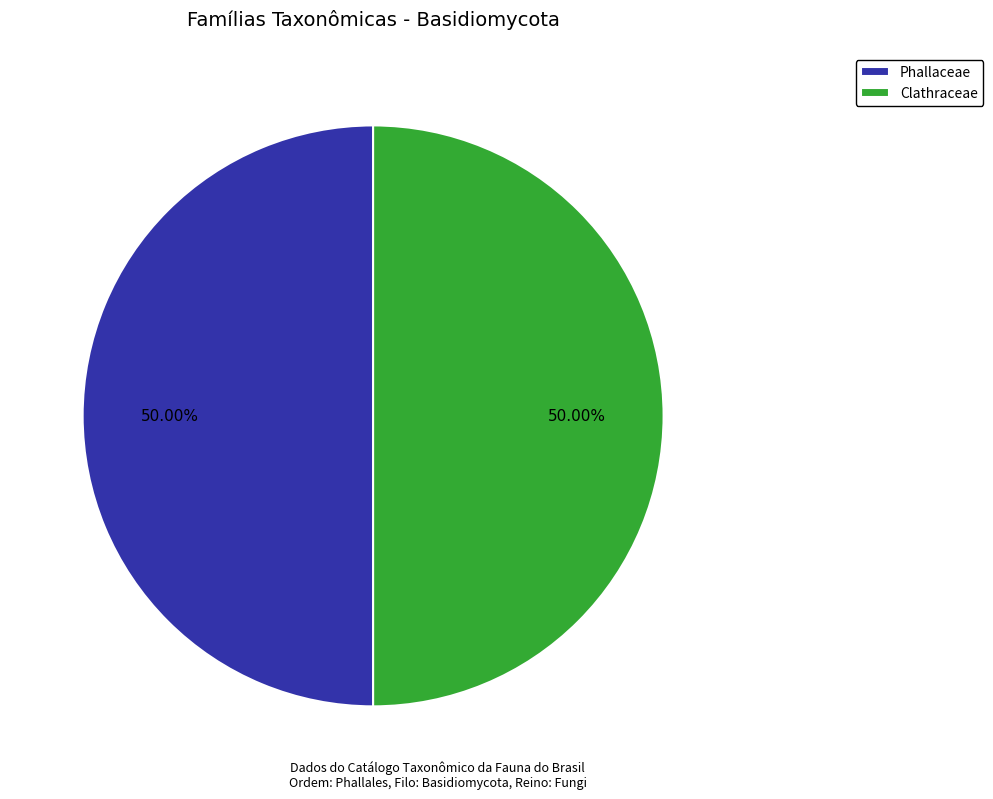

Approximately how many times larger is the value at Clathraceae compared to Phallaceae?

1.0